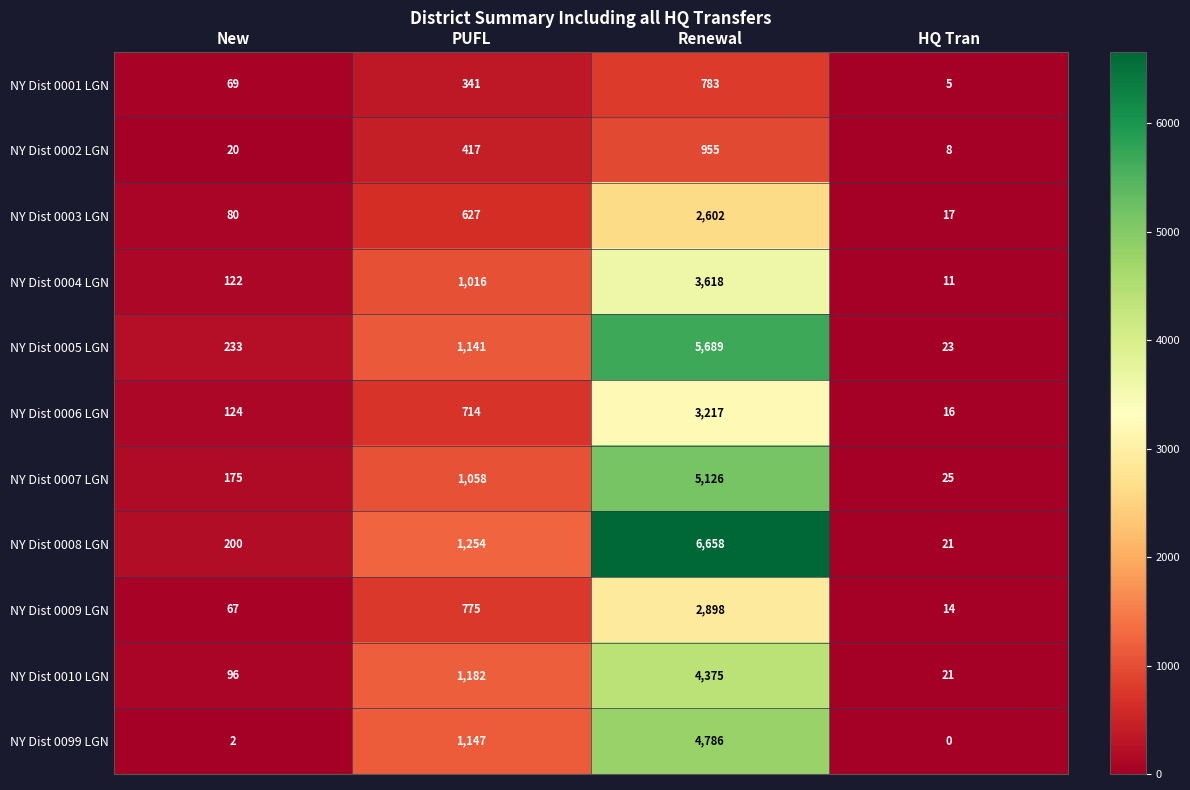

Rank the series by their maximum value, from highest to lowest.

NY Dist 0008 LGN, NY Dist 0005 LGN, NY Dist 0007 LGN, NY Dist 0099 LGN, NY Dist 0010 LGN, NY Dist 0004 LGN, NY Dist 0006 LGN, NY Dist 0009 LGN, NY Dist 0003 LGN, NY Dist 0002 LGN, NY Dist 0001 LGN